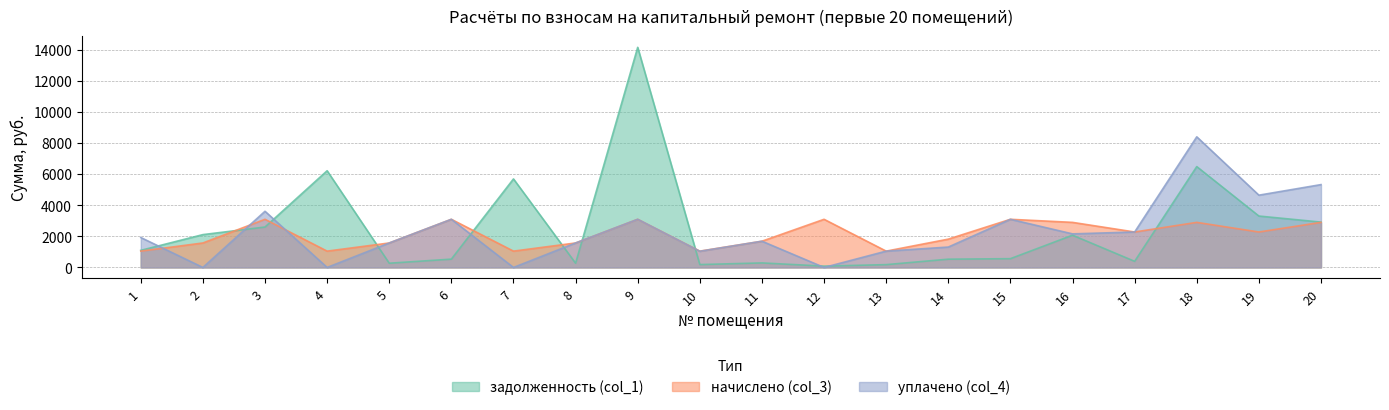

What is the difference between the maximum and second lowest values in the начислено (col_3) series?

2047.7